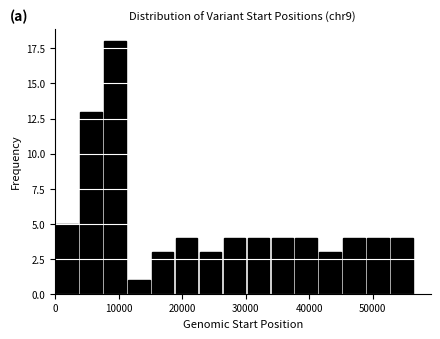

Around what value on the x-axis is the tallest bar? Give the approximate position of its centre, as read against the axis.

9000